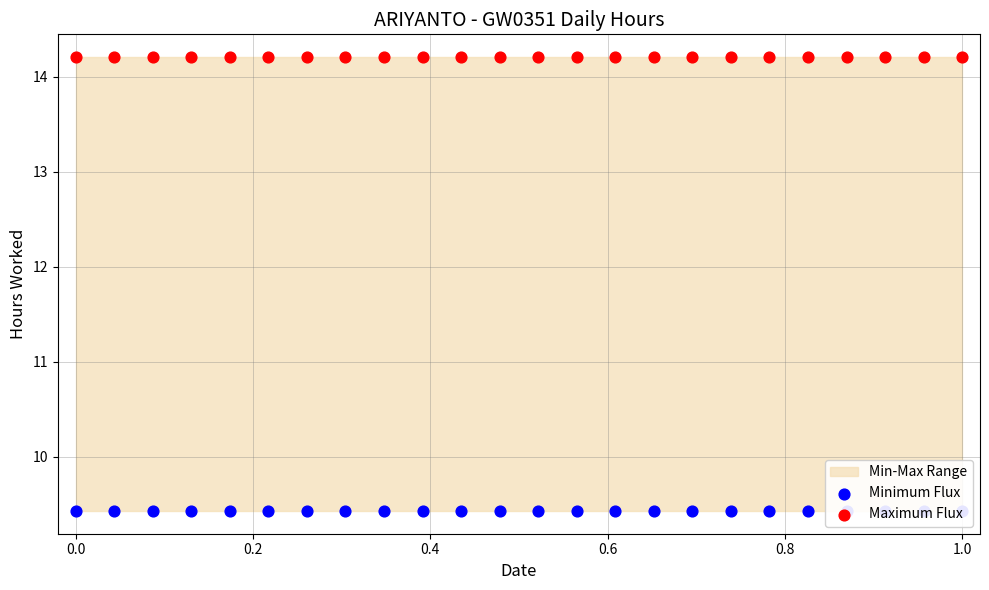

What is the total value across all series at 0.2?

23.6